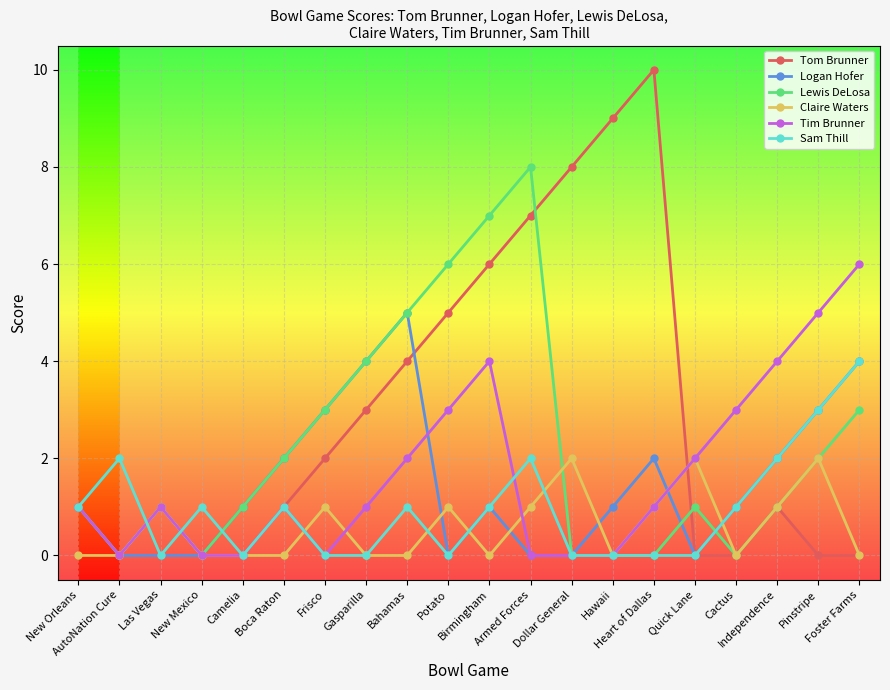

How many lines are shown in the chart?

6